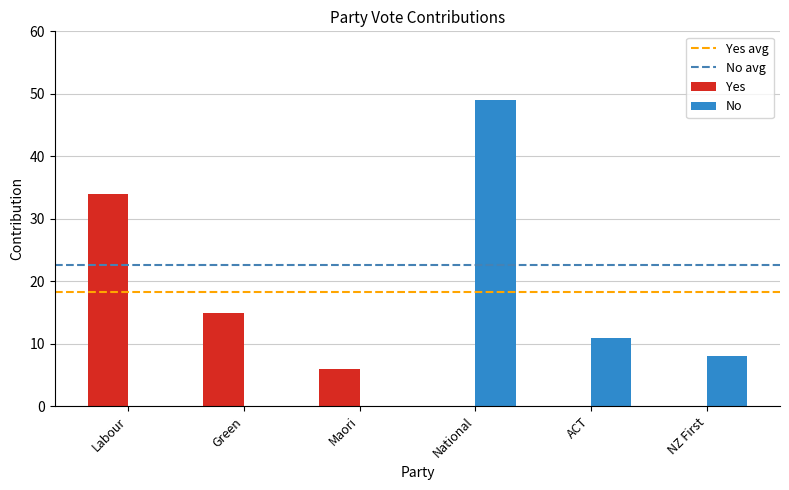

Are the bars grouped side by side (vs. stacked)?

Yes